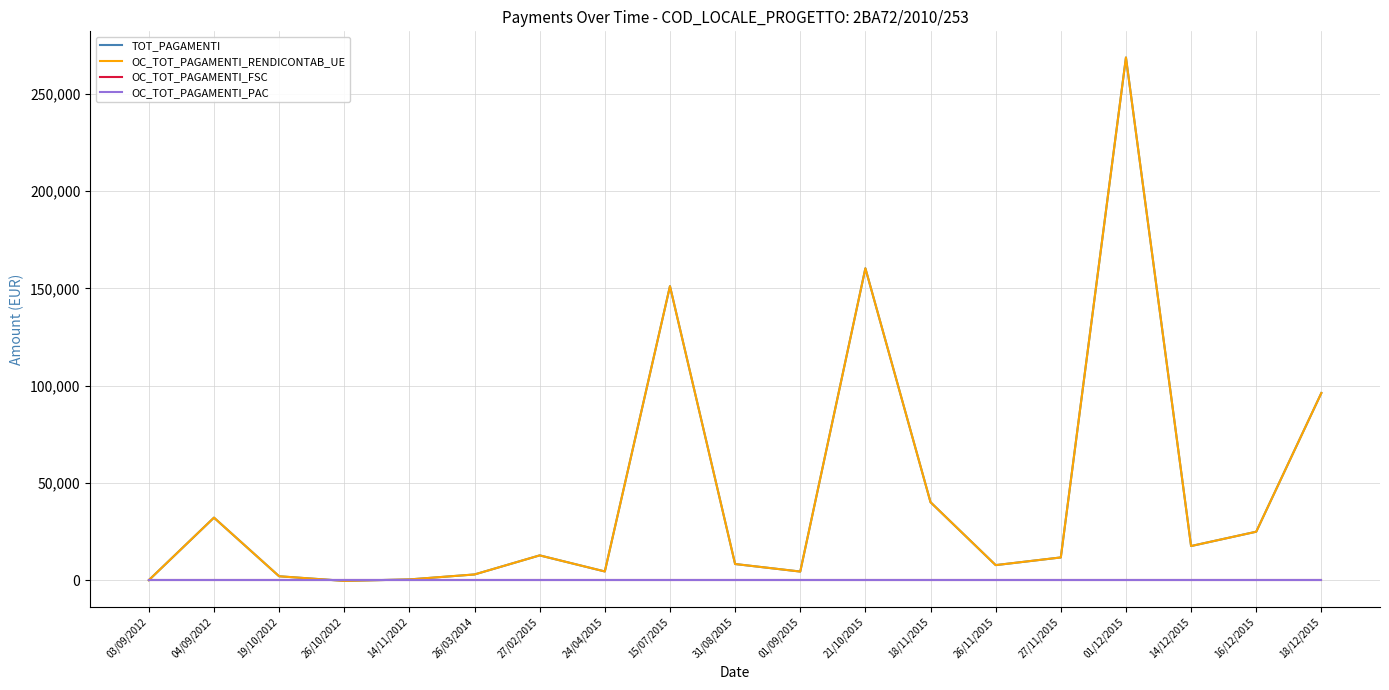

Does the chart display data point markers on the line(s)?

No